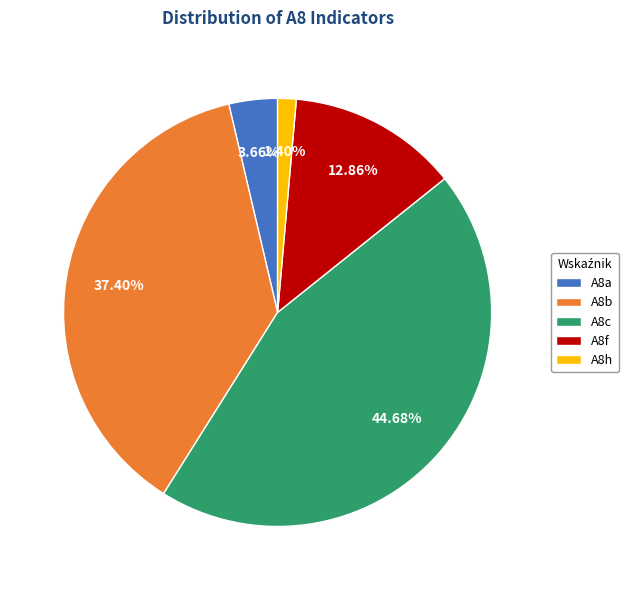

What is the total percentage of A8f and A8h?

14.3%